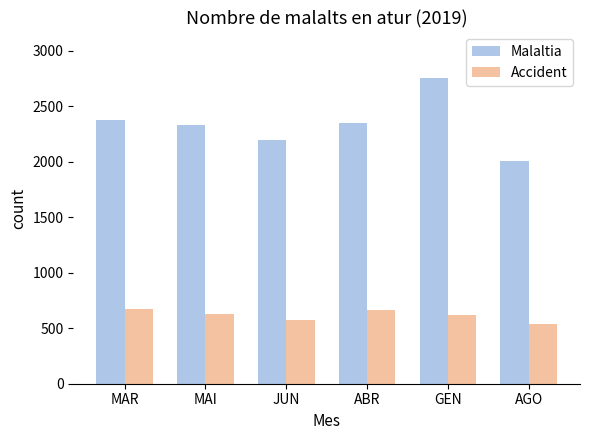

The Malaltia series shows 2373 at MAR. True or false?

True